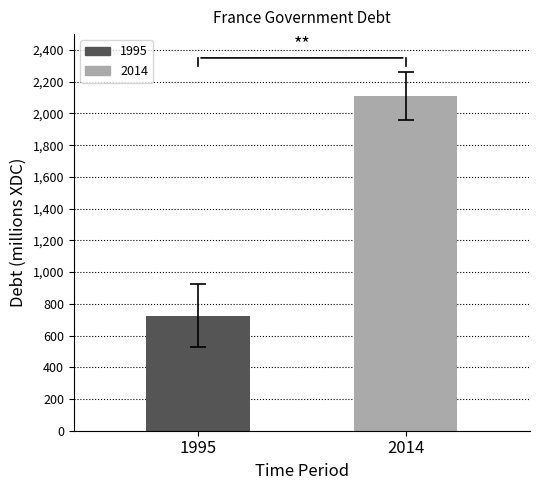

Does the chart contain any negative values?

No